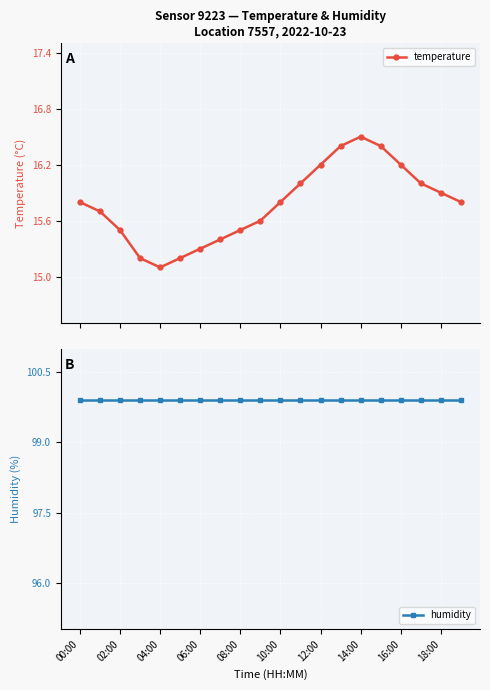

How many lines are shown in the chart?

2